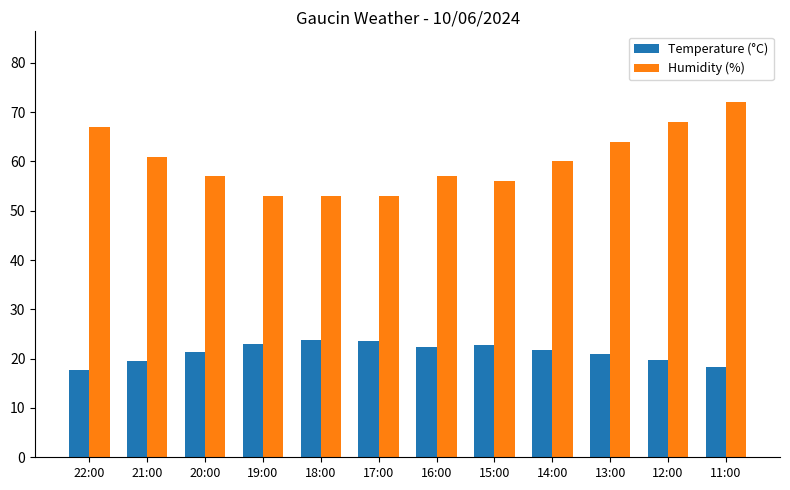

Which series has the largest range (max minus min)?

Humidity (%)